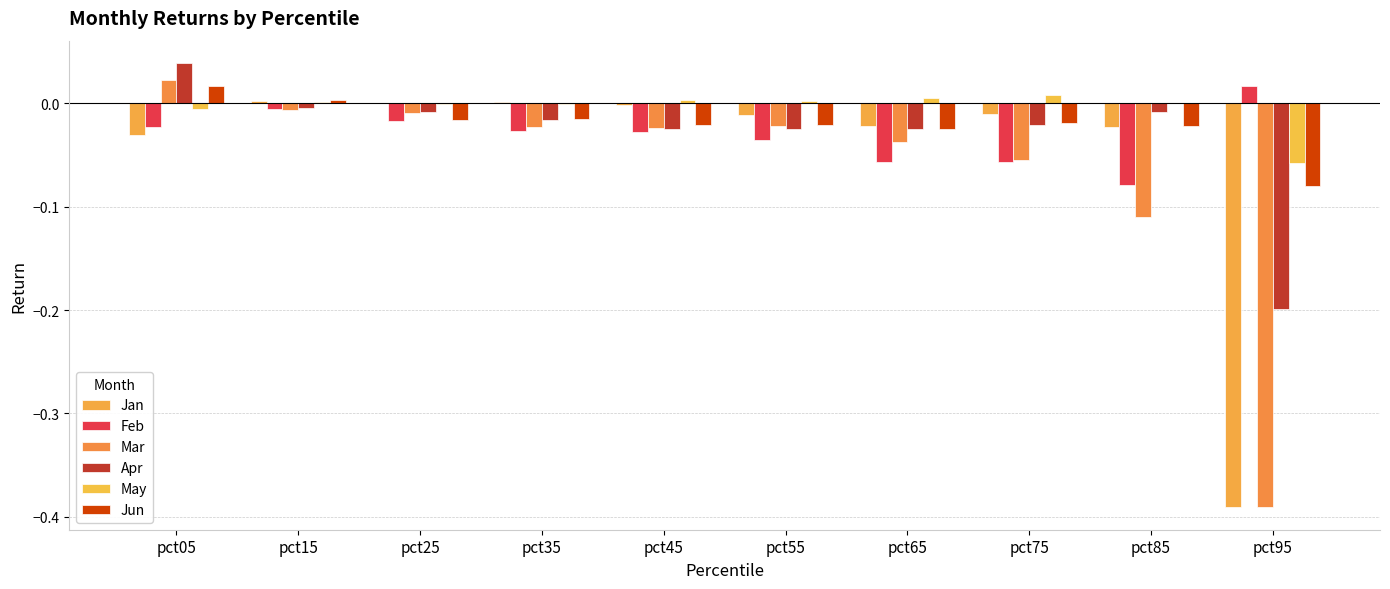

At which category is the sum across all series the highest?

pct05